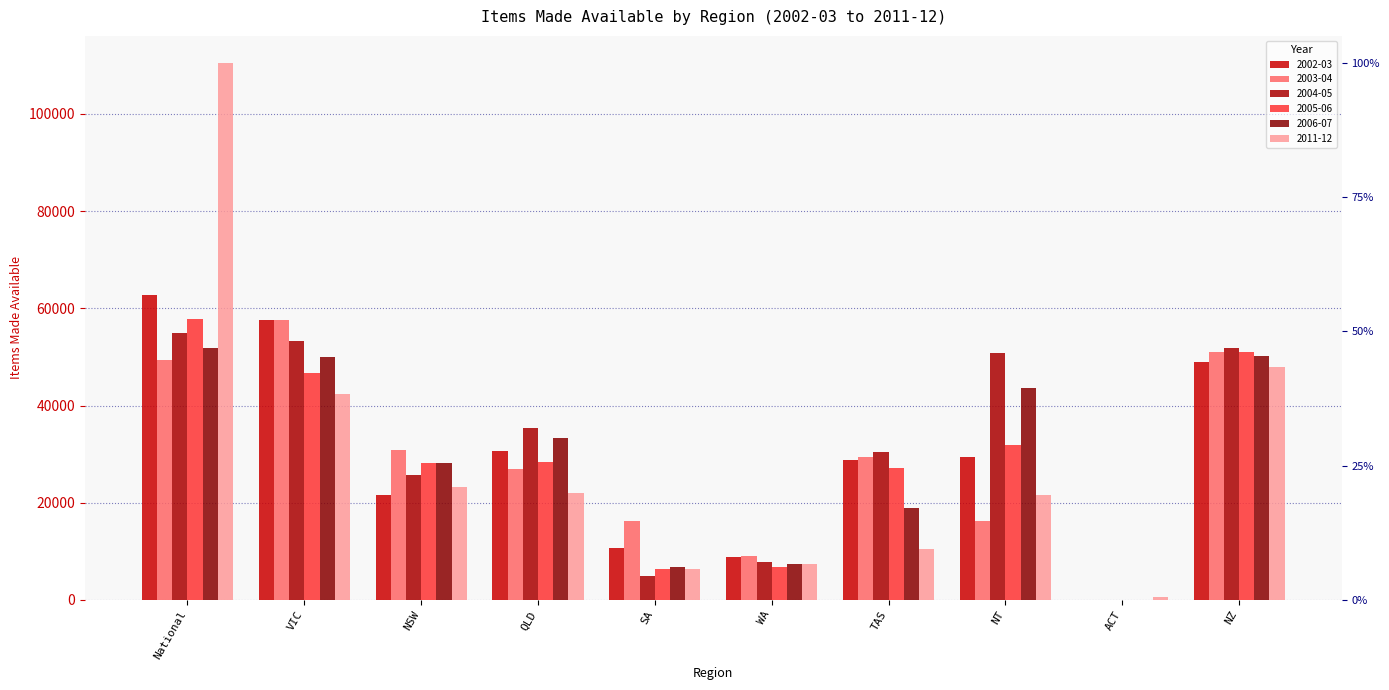

Is the value of 2002-03 at WA greater than the value of 2004-05 at WA?

Yes